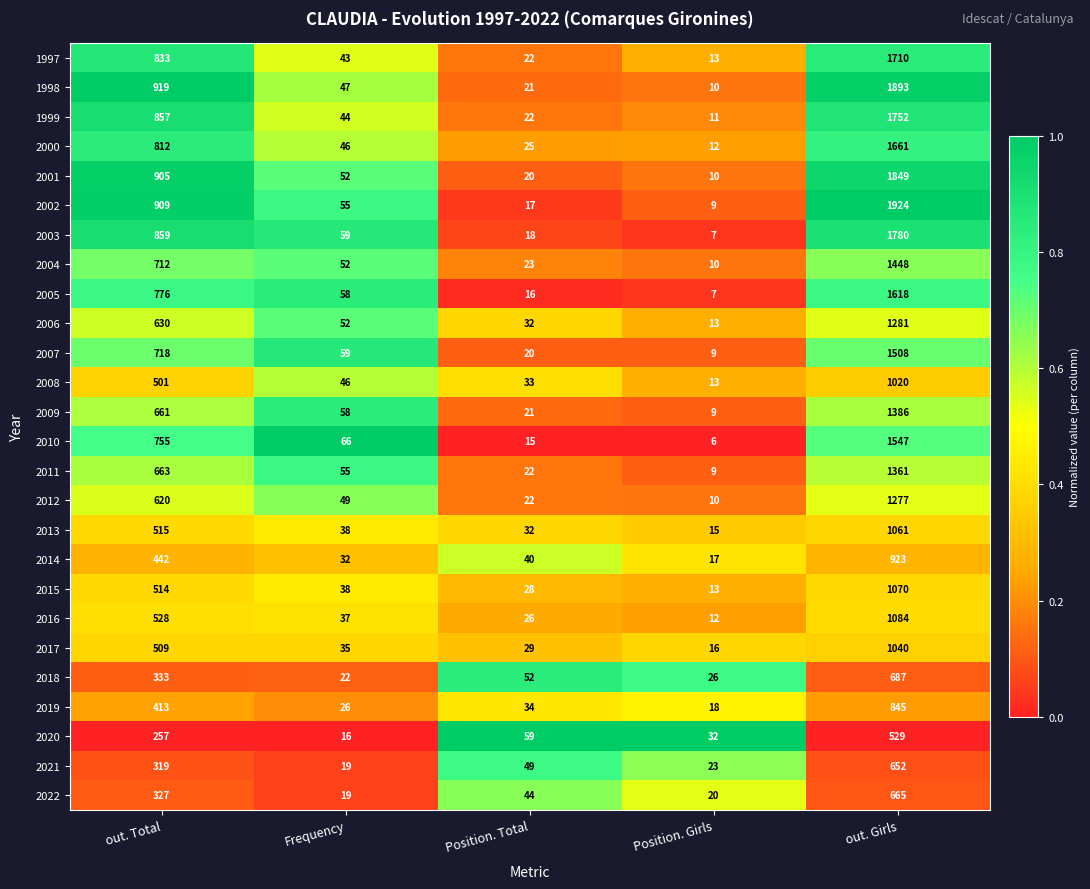

Which series has the largest total across all categories?

2002